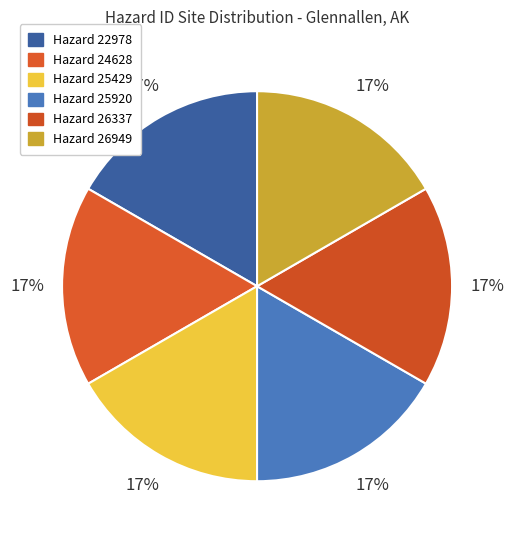

Count the number of slices in the pie.

6